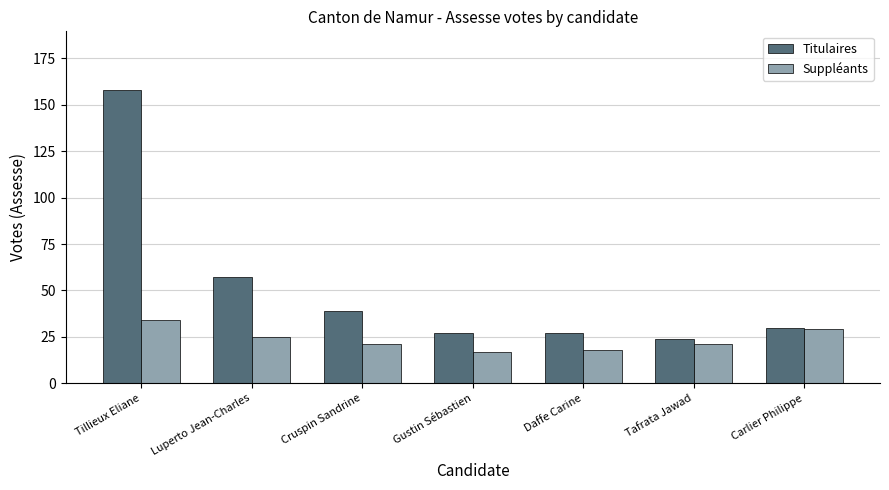

The Suppléants series shows 49 at Tillieux Eliane. True or false?

False